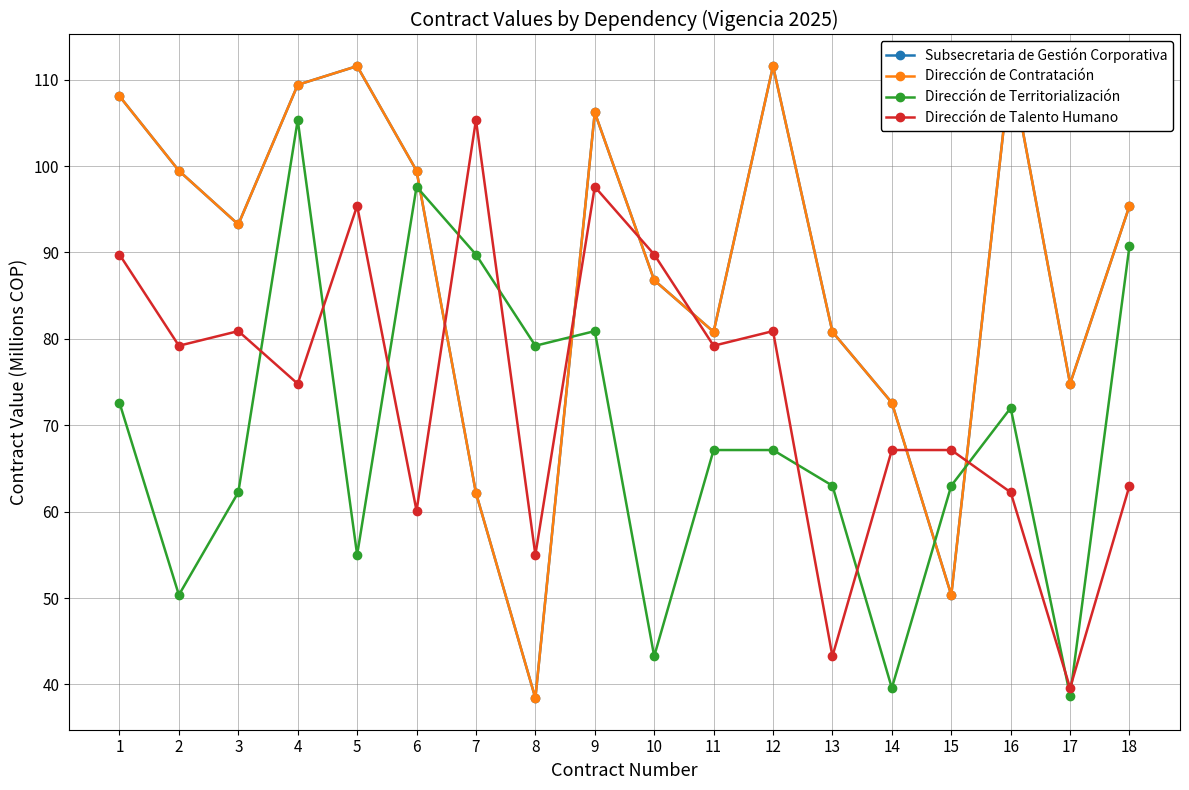

What is the value of the Dirección de Talento Humano point at the 16th from the left?

62.2